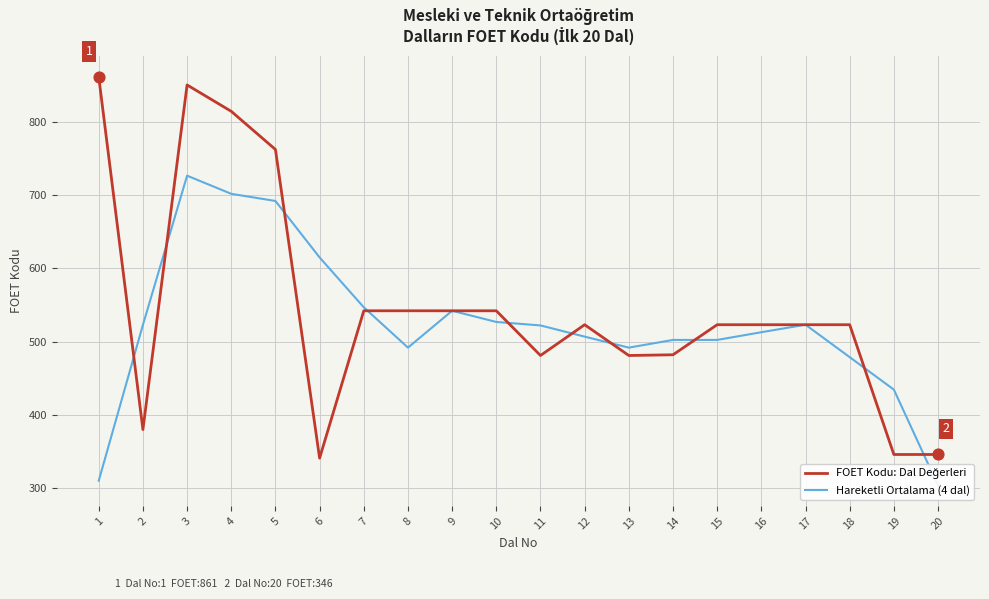

Which series contains the lowest Y value?

Hareketli Ortalama (4 dal)